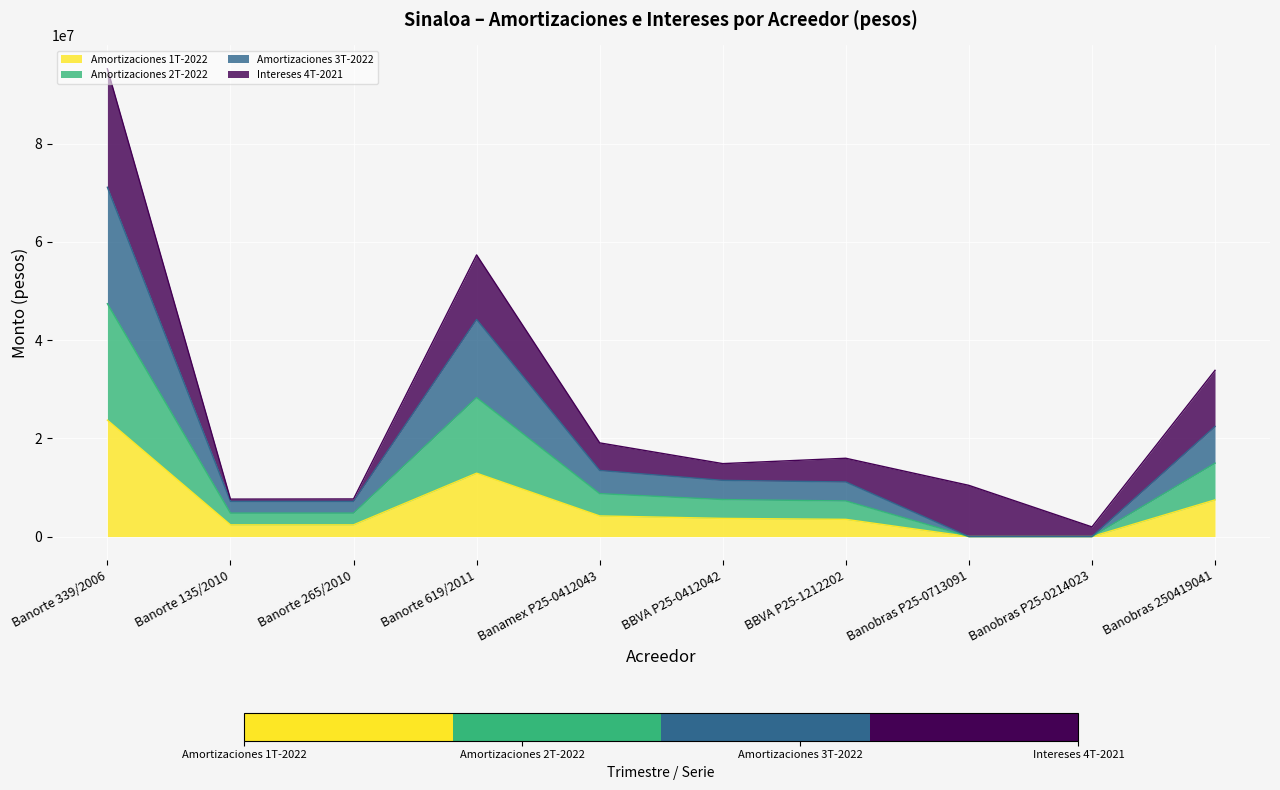

True or false: Amortizaciones 3T-2022 has a value of 1843645.3 at BBVA P25-1212202.

False